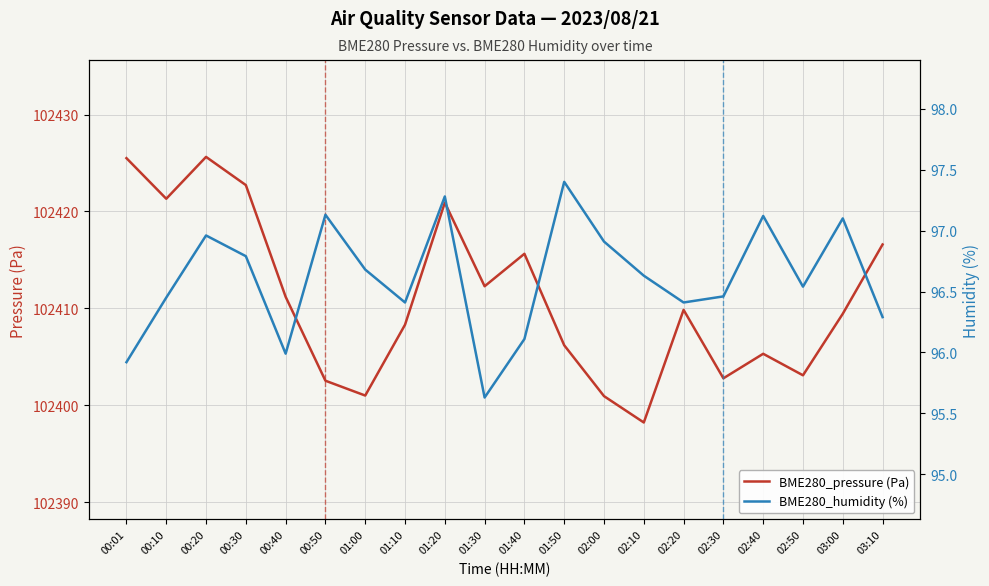

What is the value of the BME280_pressure (Pa) point at the 10th from the left?

102412.3